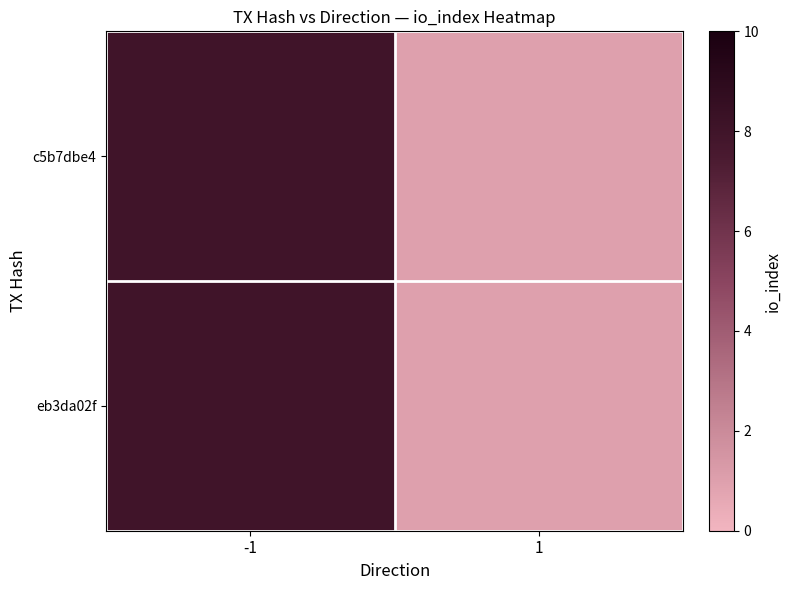

Which label corresponds to the smallest value in the chart?

1